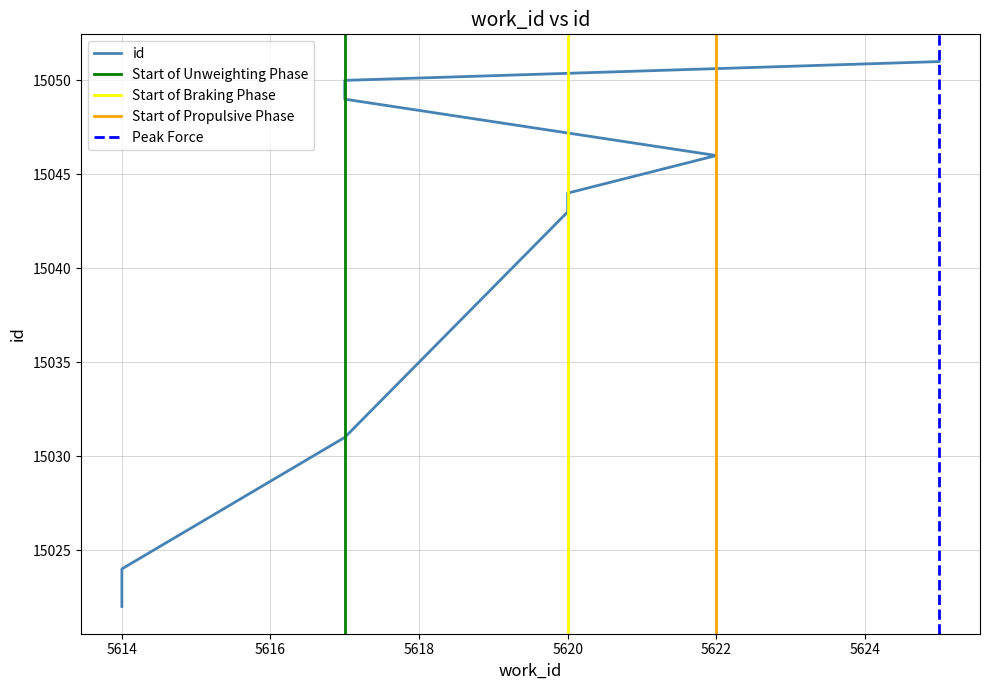

Does the chart display data point markers on the line(s)?

No